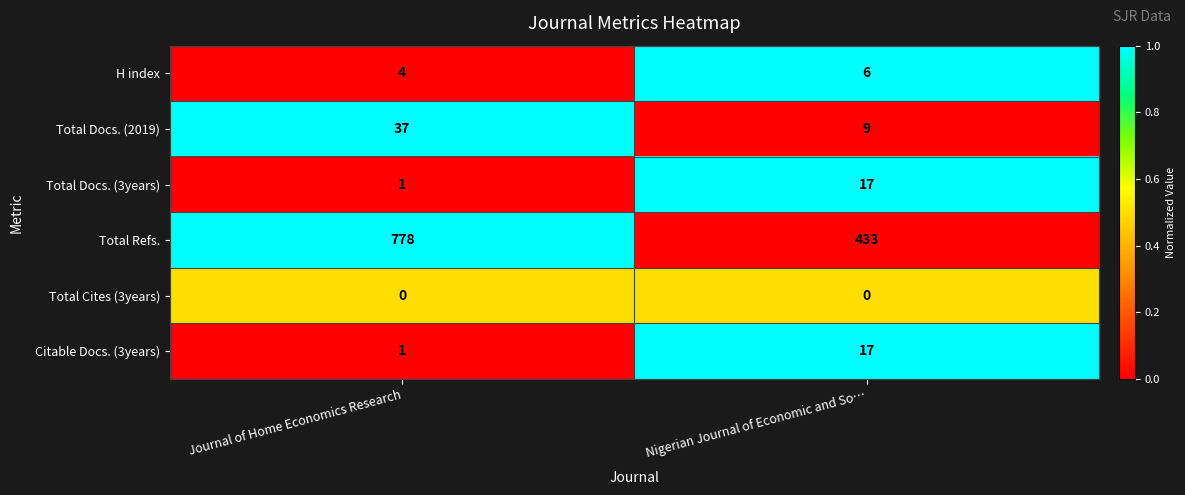

What is the maximum value for Total Docs. (2019)?

37